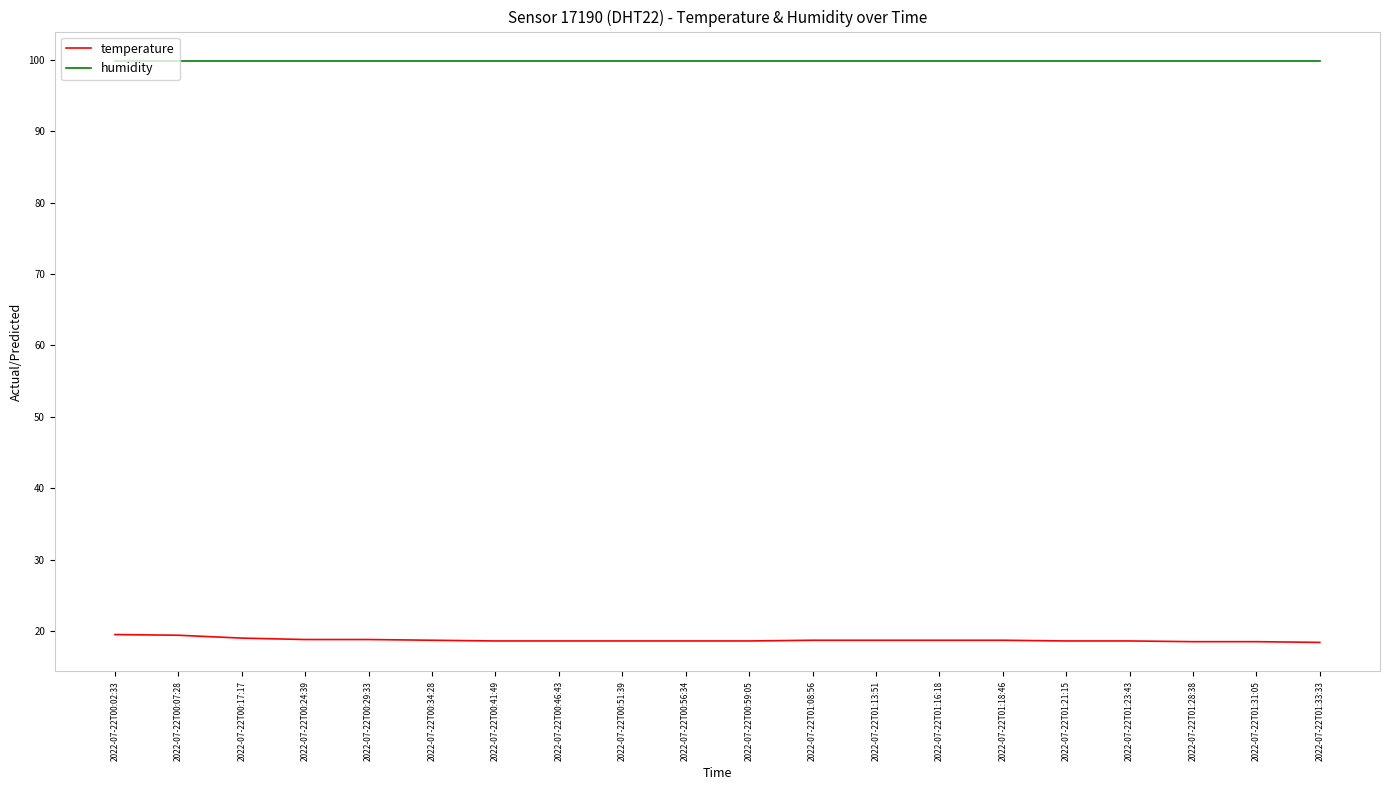

Is the value of temperature at 2022-07-22T01:23:43 greater than the value of humidity at 2022-07-22T01:23:43?

No